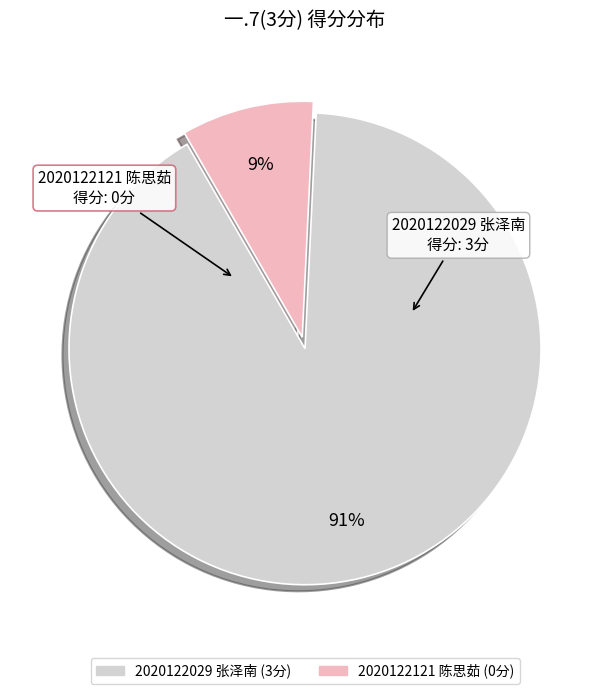

Is it true that 2020122121 陈思茹 is 9% of the pie?

True